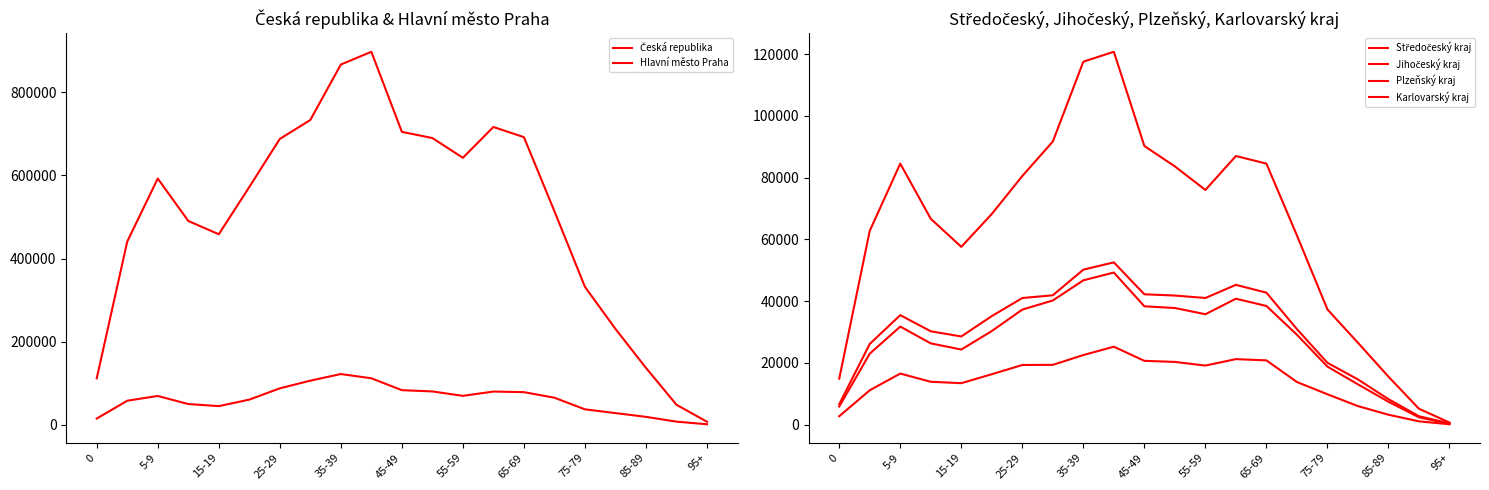

What is the sum of all Plzeňský kraj values?

577638